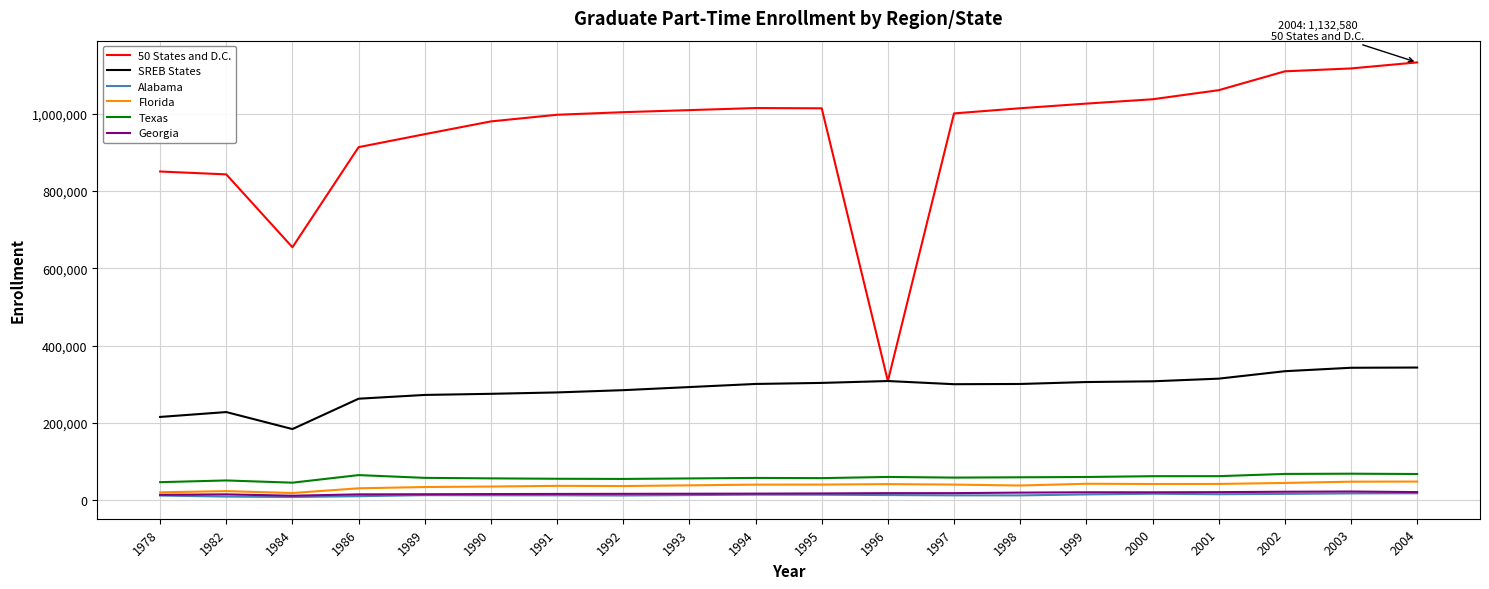

Which series has the largest total across all categories?

50 States and D.C.